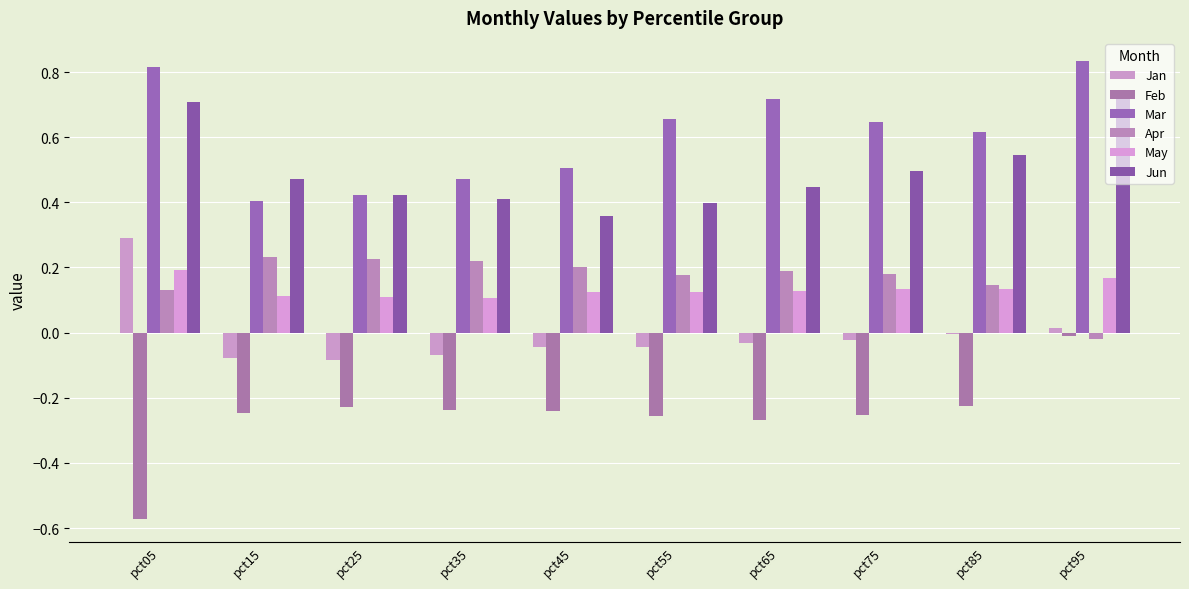

How many groups of bars are there?

10